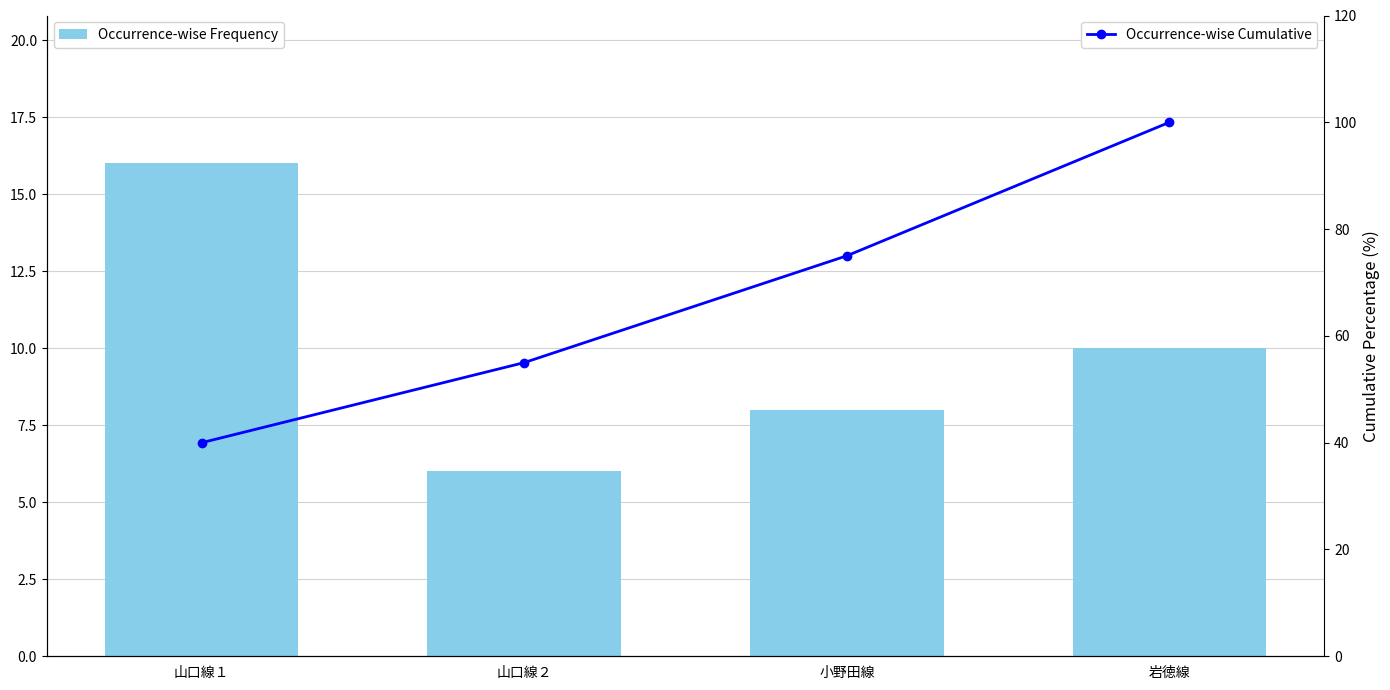

What are all the series names shown in the legend?

Occurrence-wise Frequency, Occurrence-wise Cumulative